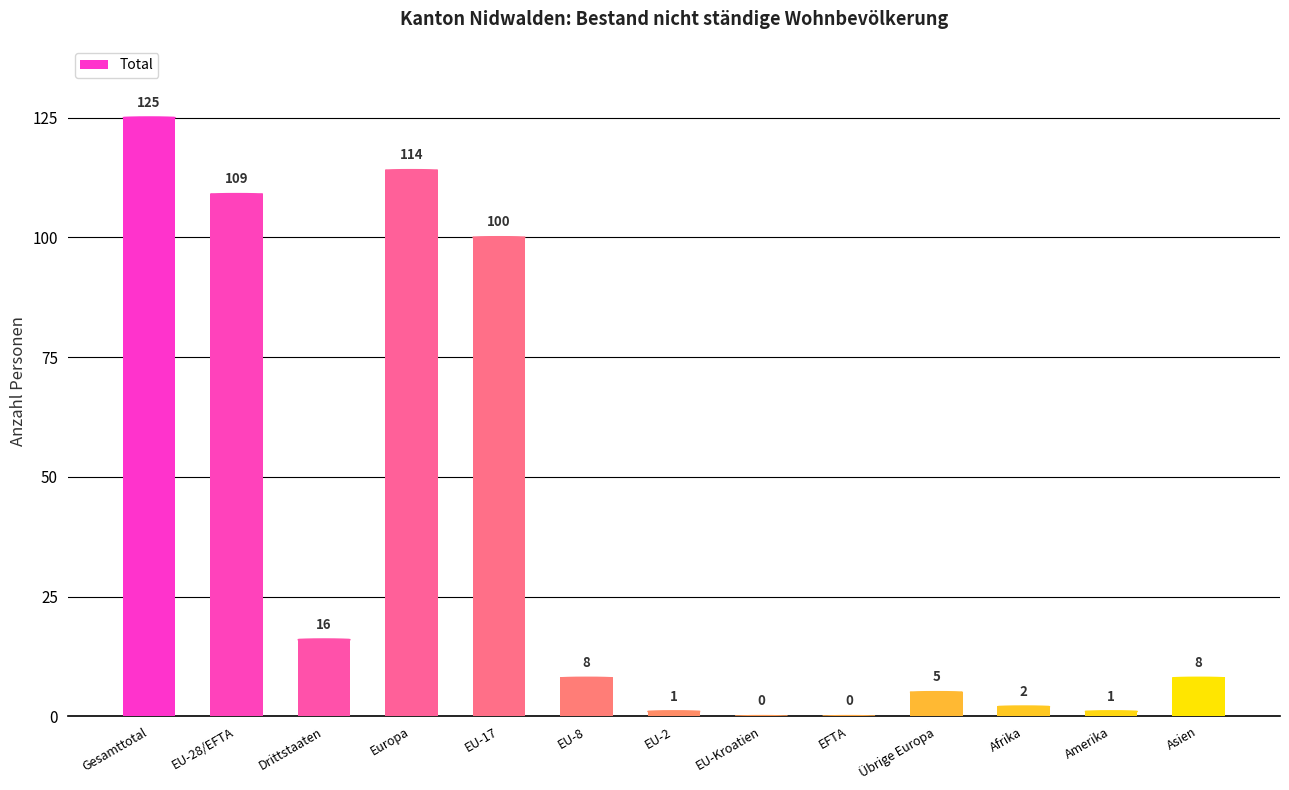

The chart shows a value of 24 at Drittstaaten. True or false?

False